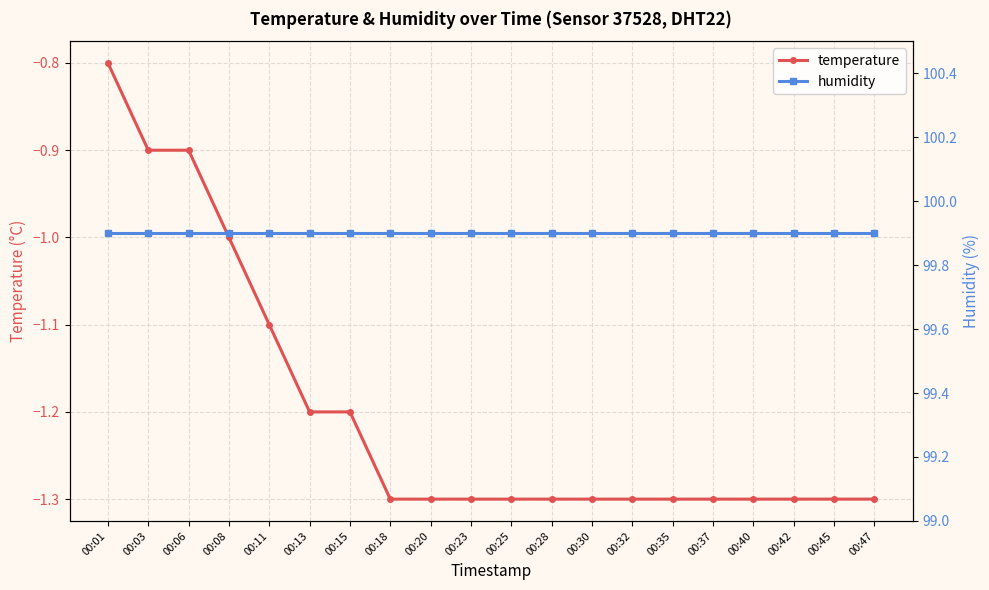

At how many categories does at least one series exceed 39?

20